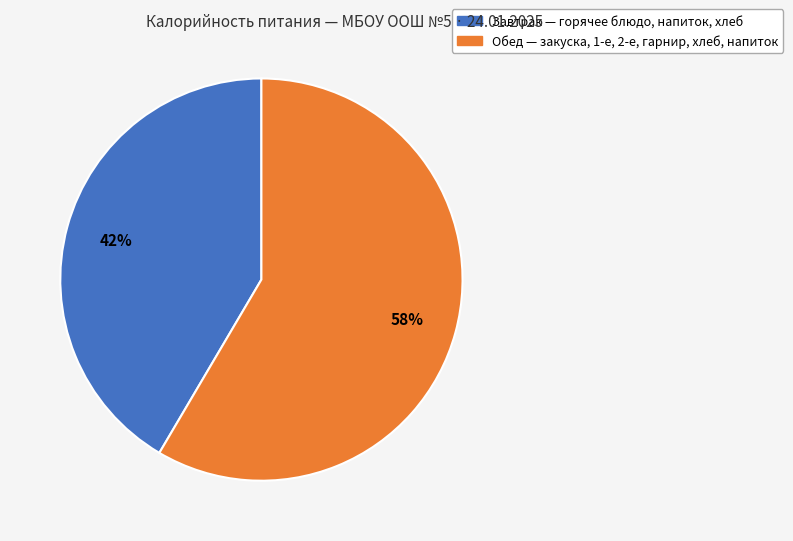

How many segments does this pie chart have?

2